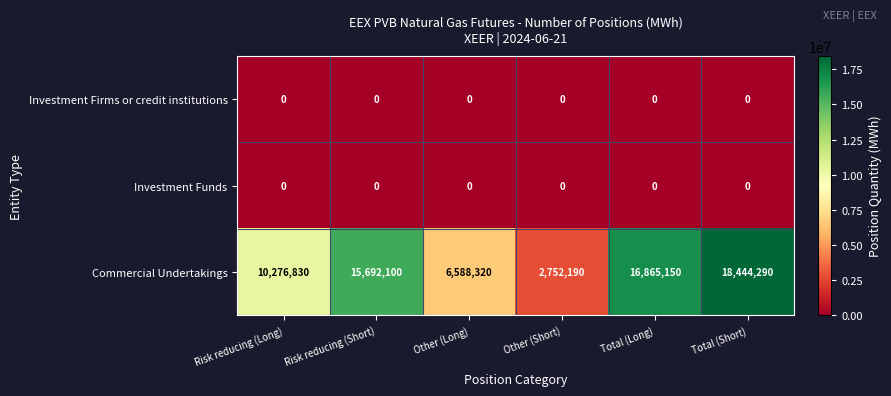

Reading left to right, list all the values displayed in this chart.

Investment Firms or credit institutions: 0	0	0	0	0	0
Investment Funds: 0	0	0	0	0	0
Commercial Undertakings: 10276830	15692100	6588320	2752190	16865150	18444290